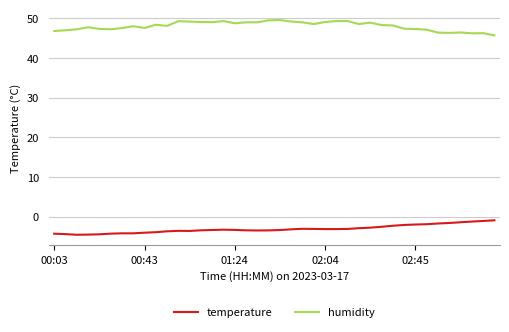

What is the maximum value shown in the chart?

49.6